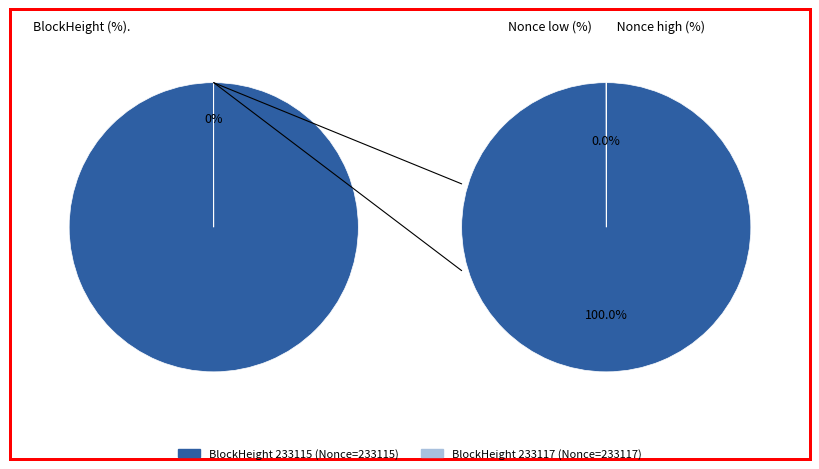

What percentage do 233115 and 233117 together represent?

100.0%